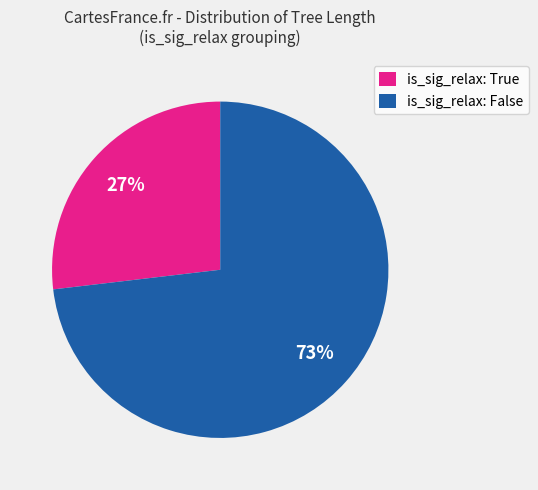

The is_sig_relax: False slice represents 61% of the pie. True or false?

False